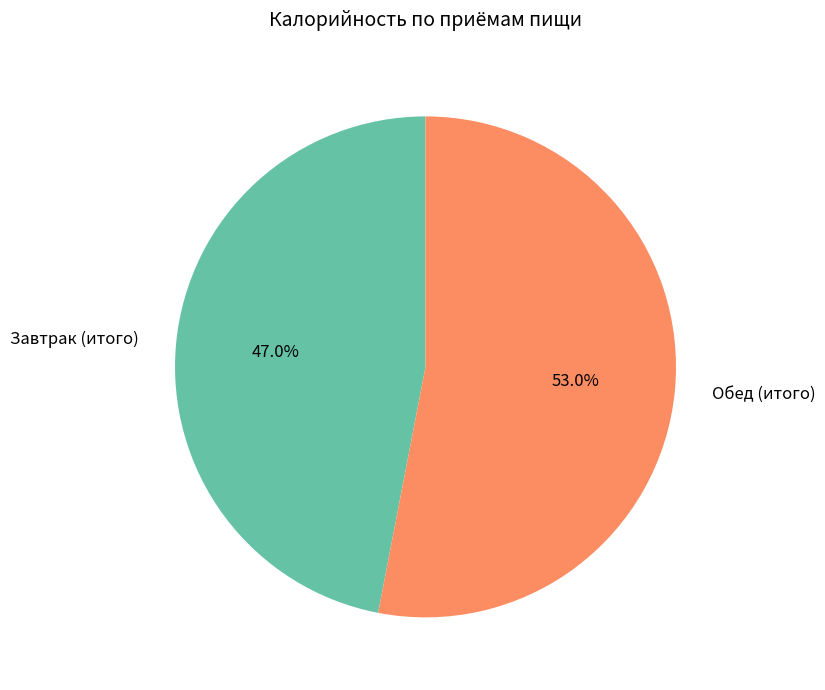

Is there any slice that represents more than half of the pie?

Yes